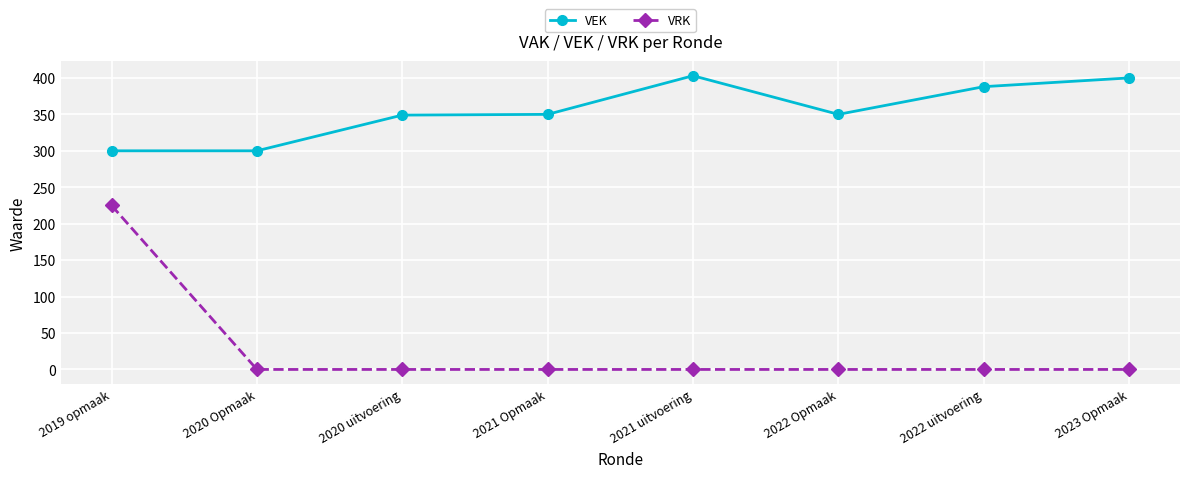

The VEK series shows 255 at 2021 uitvoering. True or false?

False